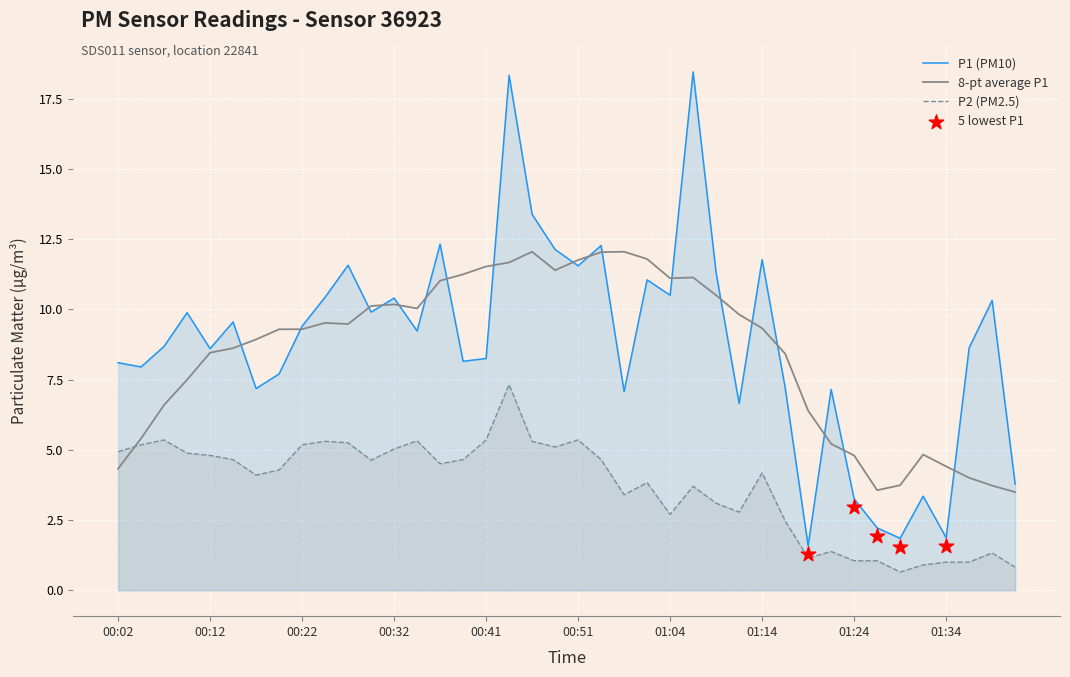

Is it true that P2 (PM2.5) equals 2.7 at 01:04?

True